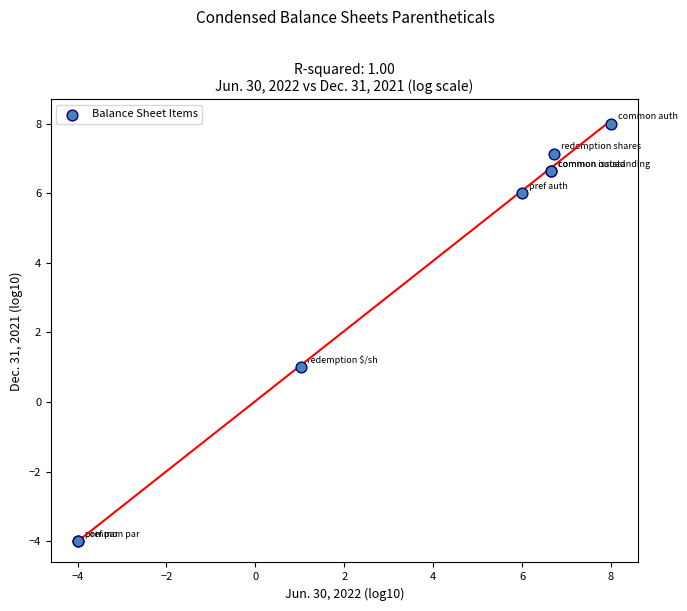

What Y value in the scatter plot is closest to 2?

1.0